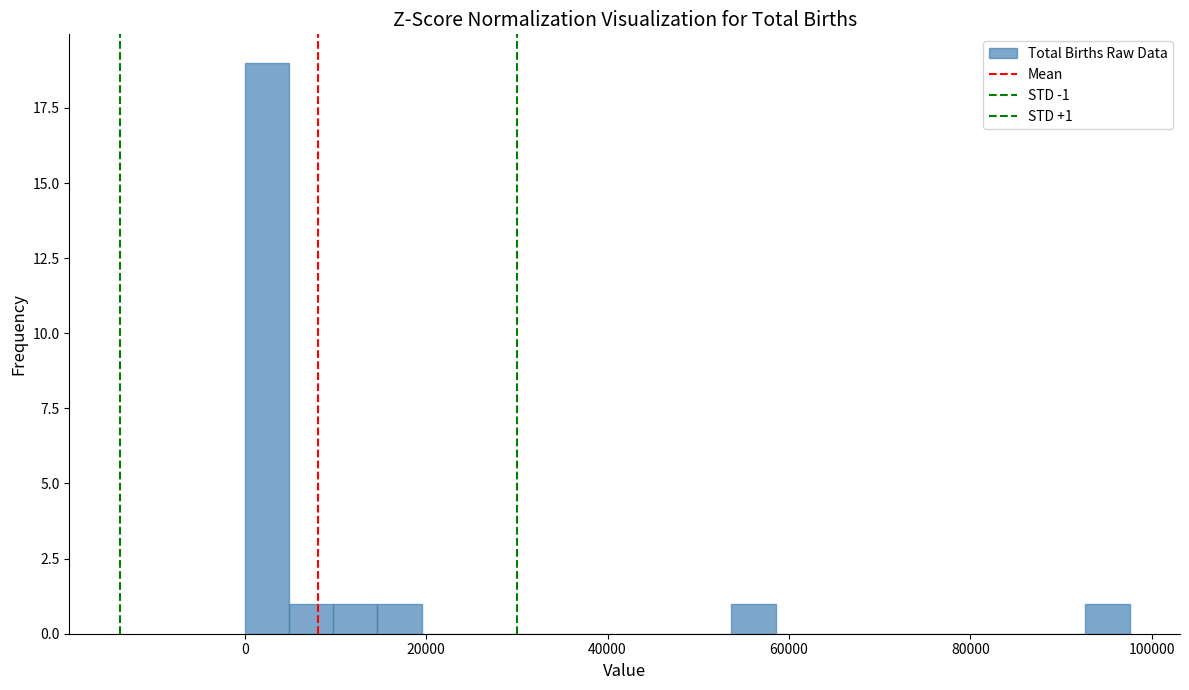

Read against the x-axis, roughly where is the centre of the tallest bar?

2000